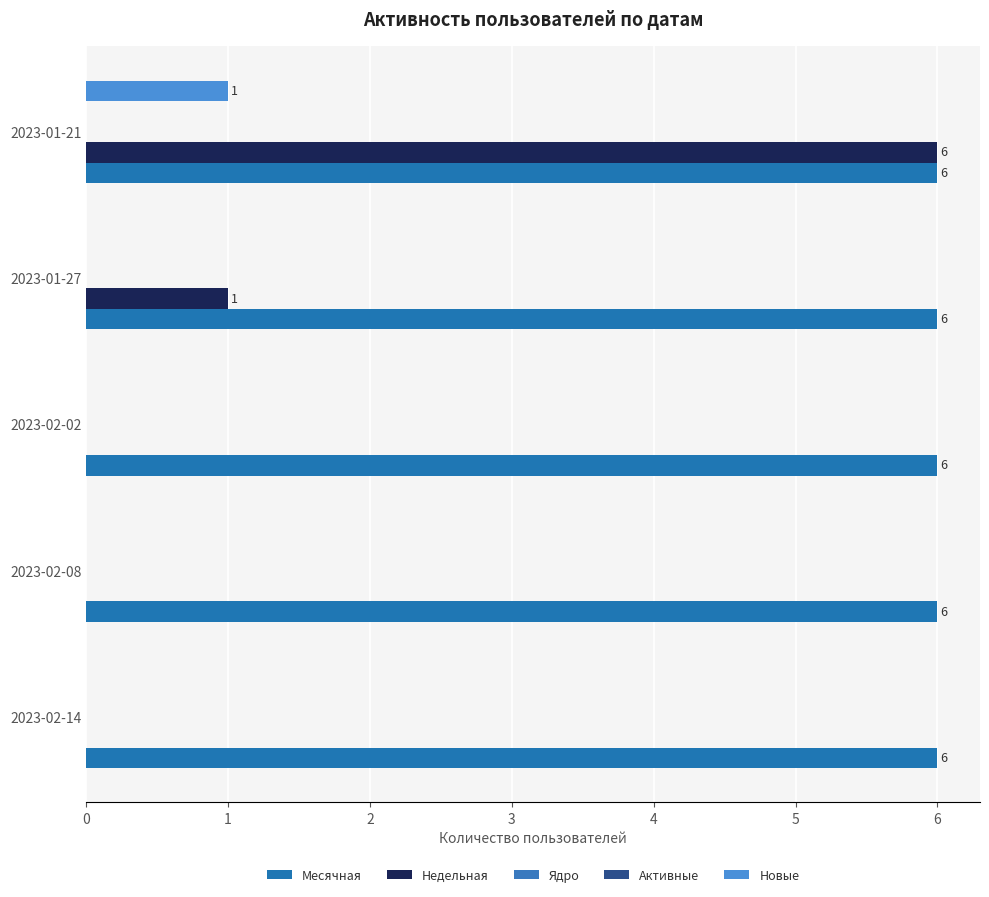

Between 1 and 4, which is larger?

1